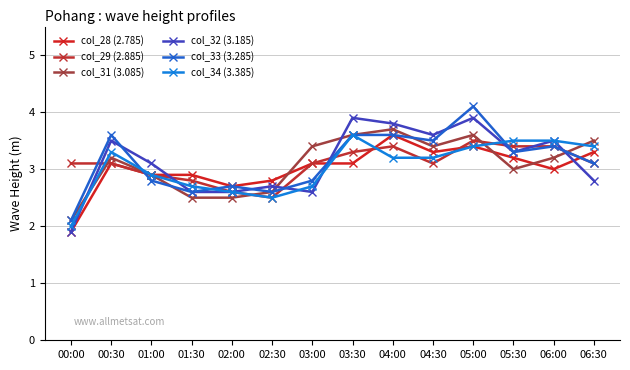

What is the difference between the maximum and minimum values in the col_31 (3.085) series?

1.6